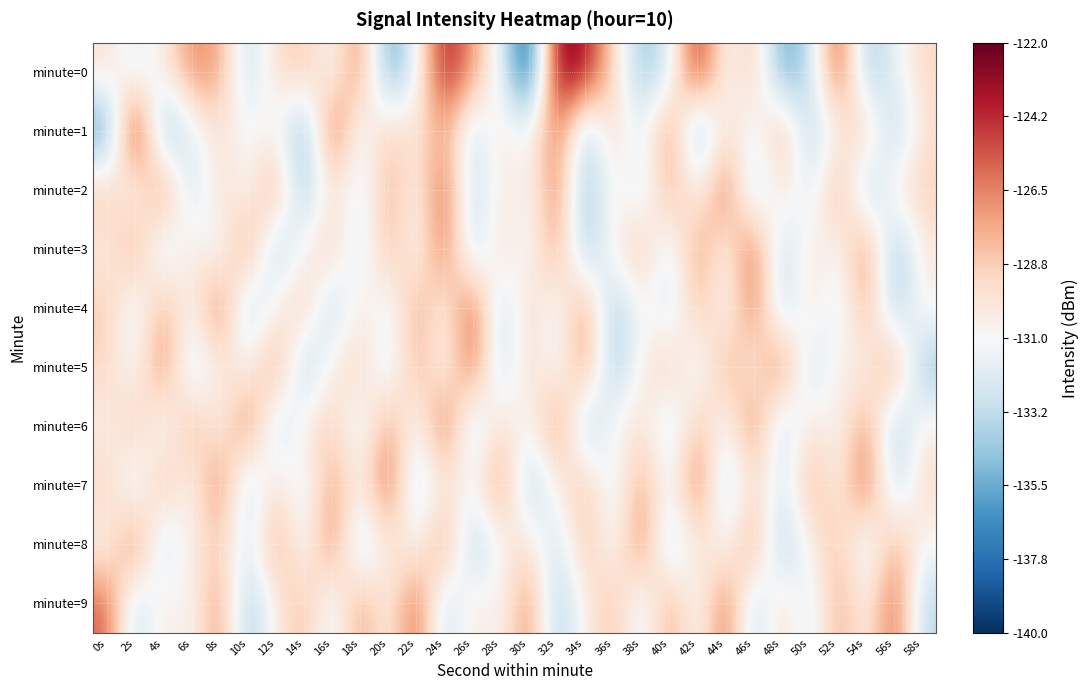

At how many categories does at least one series exceed -125?

7